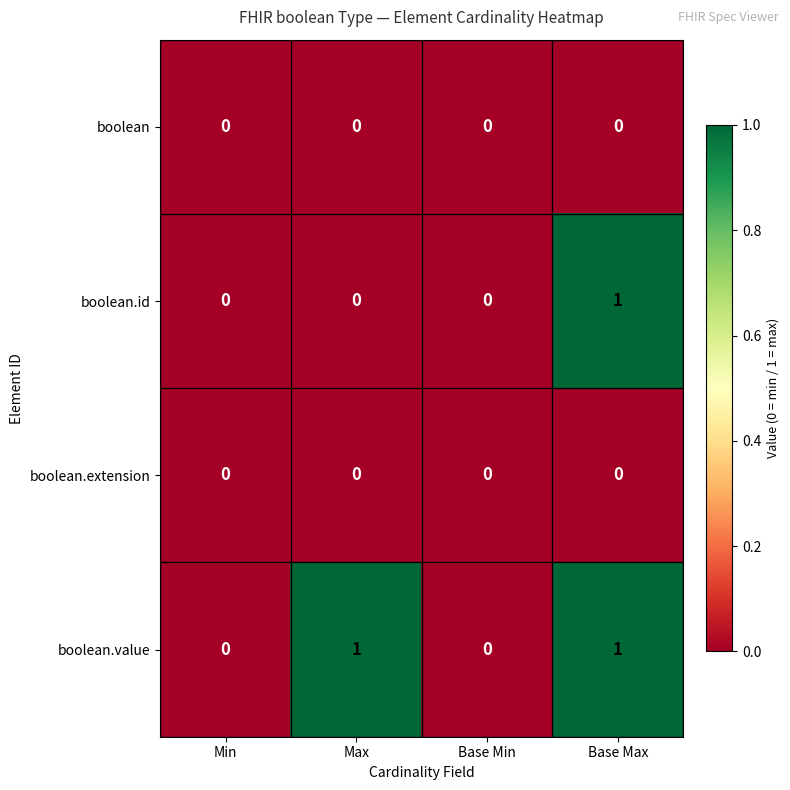

How many categories are shown in the chart?

4